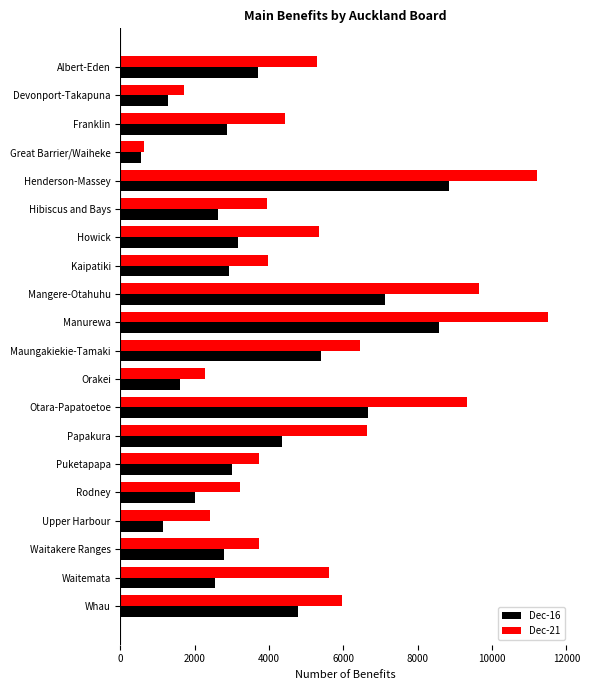

Is it true that Dec-16 equals 2062 at Puketapapa?

False